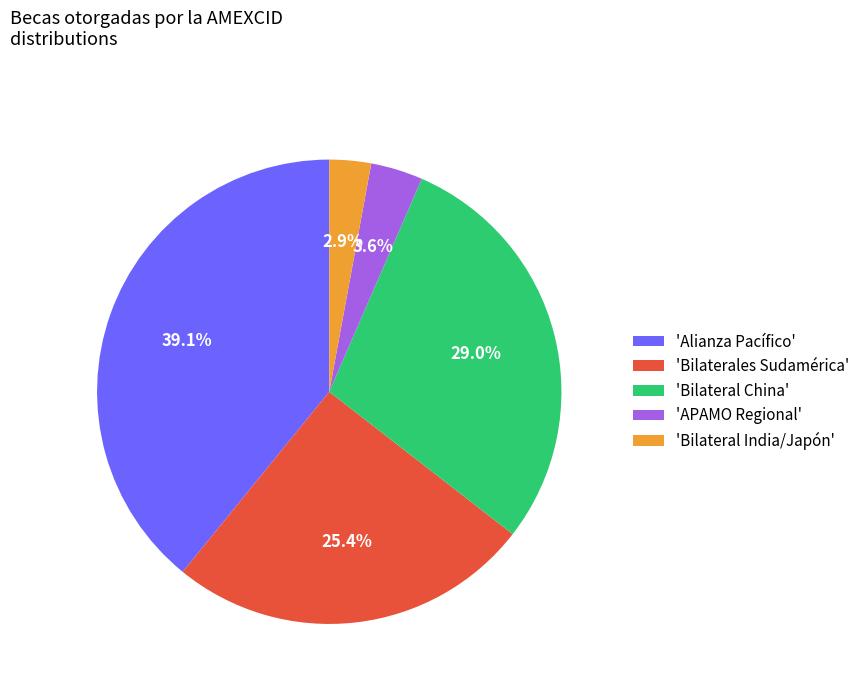

What is the ratio of the value at 'Bilaterales Sudamérica' to the value at 'Alianza Pacífico'?

0.6